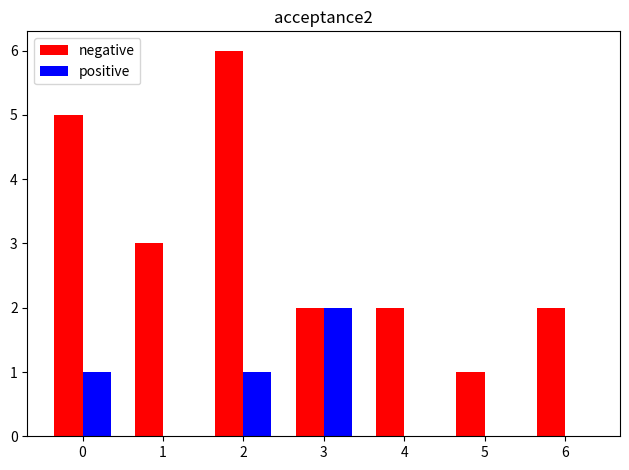

Which category has the highest value across all series?

2